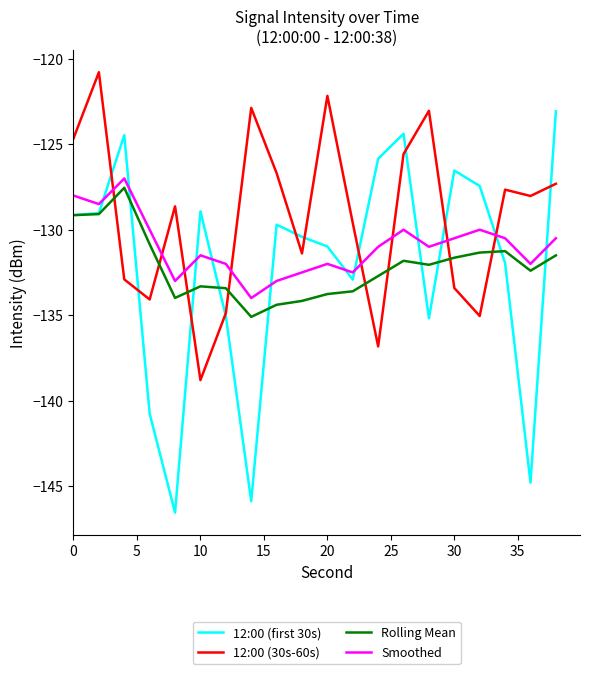

Which series ends up on top after the final intersection of Smoothed and 12:00 (30s-60s)?

12:00 (30s-60s)